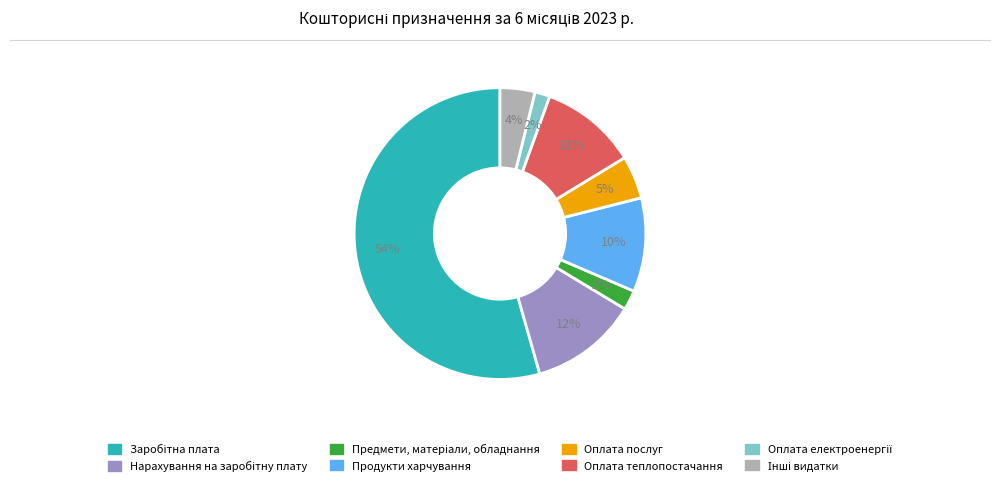

Is it true that Оплата послуг is 5% of the pie?

True